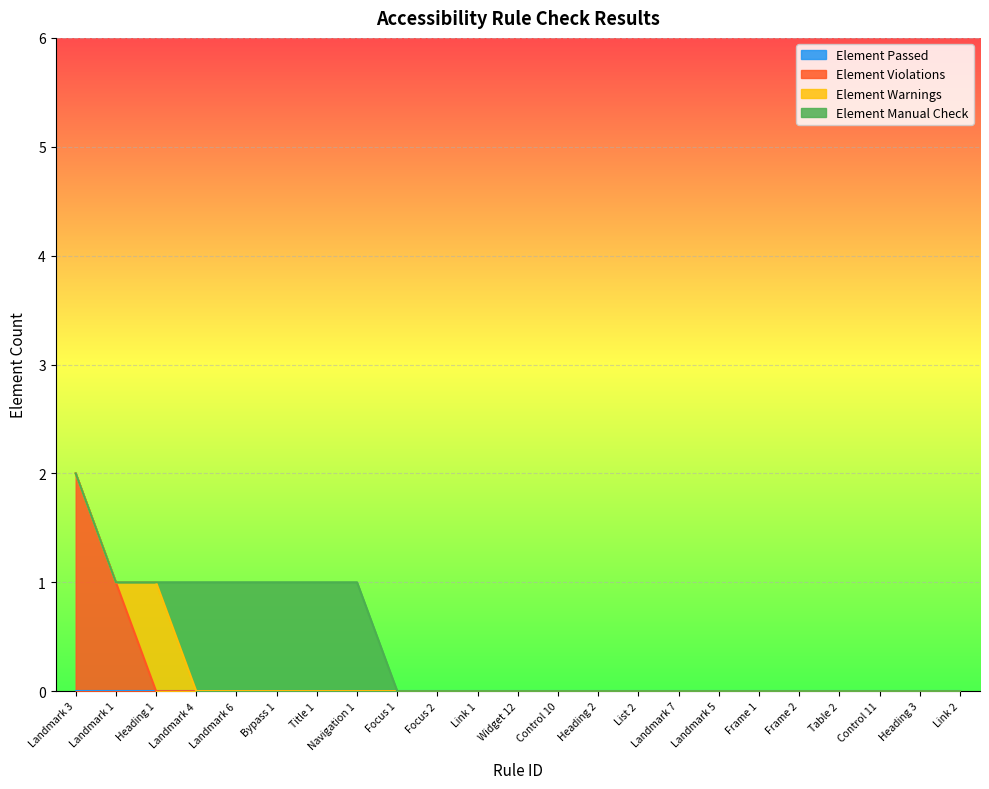

Count the Element Warnings values in the range 0 to 1.

23